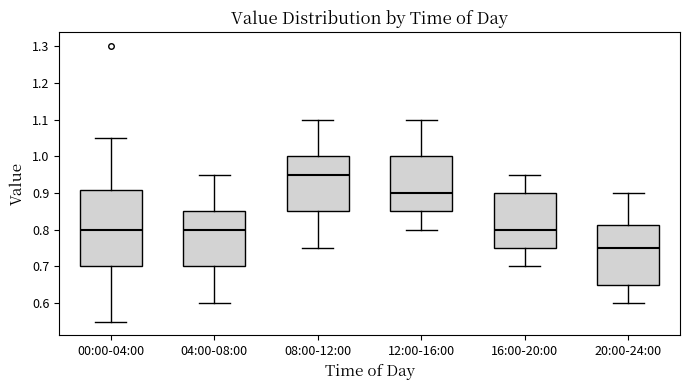

Where is the lower edge of the box for 04:00-08:00 on the y-axis? The values are not printed on the chart, so give them approximately, as read against the axis.

0.70